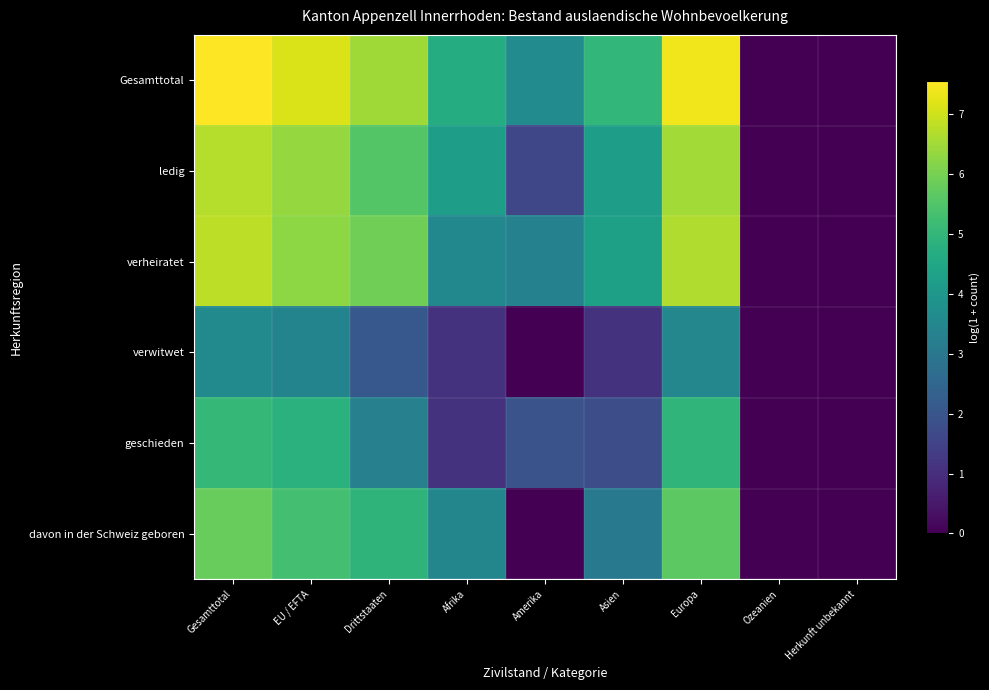

Reading left to right, list all the values displayed in this chart.

Gesamttotal: Gesamttotal=7.6	EU / EFTA=7.1	Drittstaaten=6.5	Afrika=4.7	Amerika=3.6	Asien=5.0	Europa=7.4	Ozeanien=0.0	Herkunft unbekannt=0.0
ledig: Gesamttotal=6.7	EU / EFTA=6.4	Drittstaaten=5.5	Afrika=4.2	Amerika=1.6	Asien=4.2	Europa=6.5	Ozeanien=0.0	Herkunft unbekannt=0.0
verheiratet: Gesamttotal=6.8	EU / EFTA=6.3	Drittstaaten=5.9	Afrika=3.5	Amerika=3.3	Asien=4.3	Europa=6.7	Ozeanien=0.0	Herkunft unbekannt=0.0
verwitwet: Gesamttotal=3.6	EU / EFTA=3.4	Drittstaaten=2.1	Afrika=1.1	Amerika=0.0	Asien=1.1	Europa=3.5	Ozeanien=0.0	Herkunft unbekannt=0.0
geschieden: Gesamttotal=5.0	EU / EFTA=4.8	Drittstaaten=3.3	Afrika=1.1	Amerika=1.9	Asien=1.8	Europa=4.9	Ozeanien=0.0	Herkunft unbekannt=0.0
davon in der Schweiz geboren: Gesamttotal=5.8	EU / EFTA=5.3	Drittstaaten=4.9	Afrika=3.5	Amerika=0.0	Asien=3.0	Europa=5.6	Ozeanien=0.0	Herkunft unbekannt=0.0